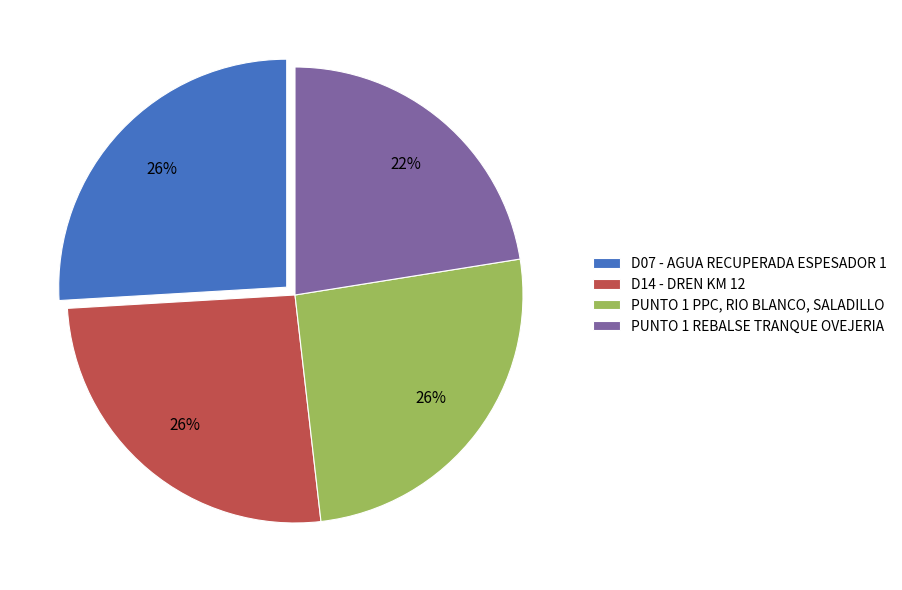

What percentage is the PUNTO 1 REBALSE TRANQUE OVEJERIA slice, to the nearest percent?

22%